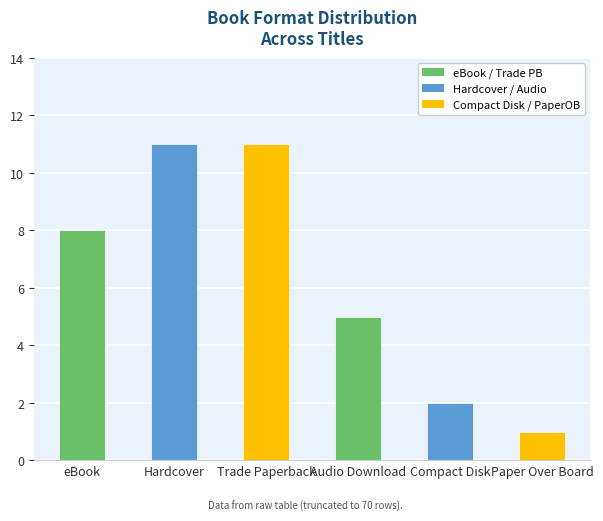

What is the greatest value displayed?

11